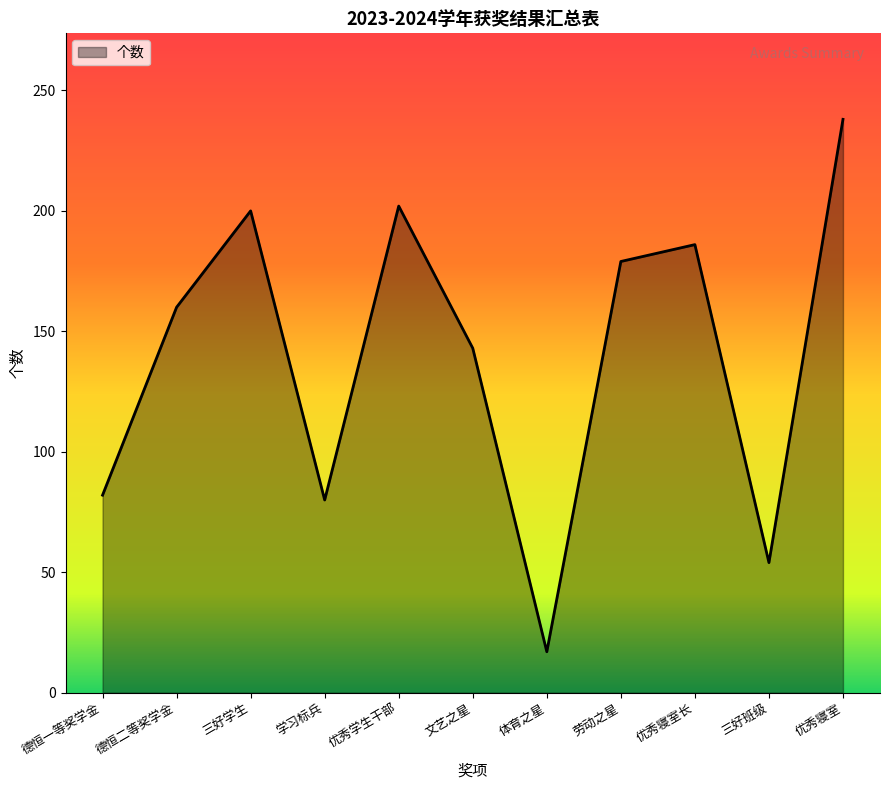

What is the difference between the maximum and minimum values?

221